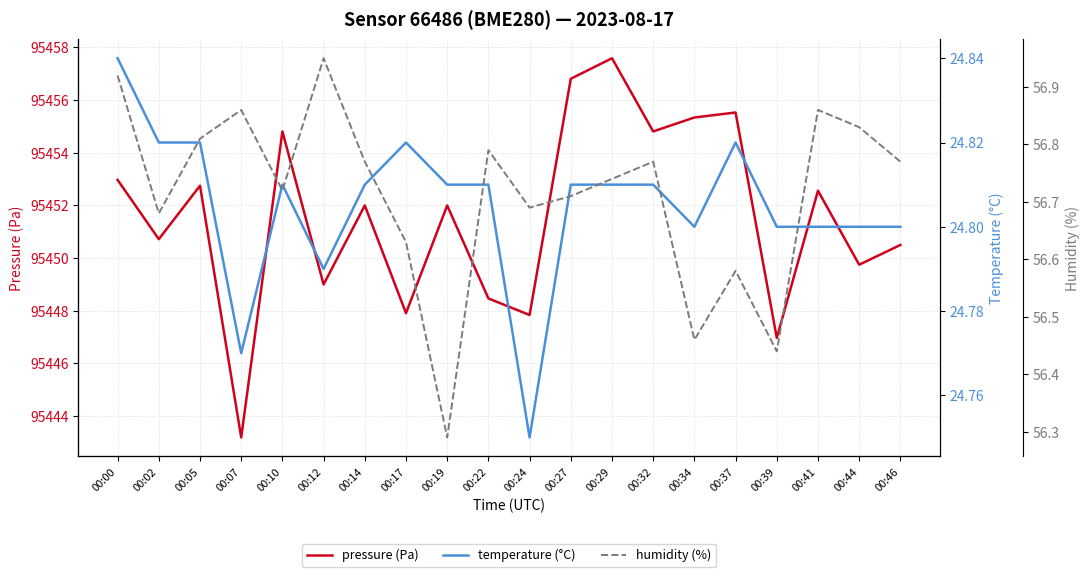

True or false: temperature (°C) and humidity (%) intersect in this chart.

False